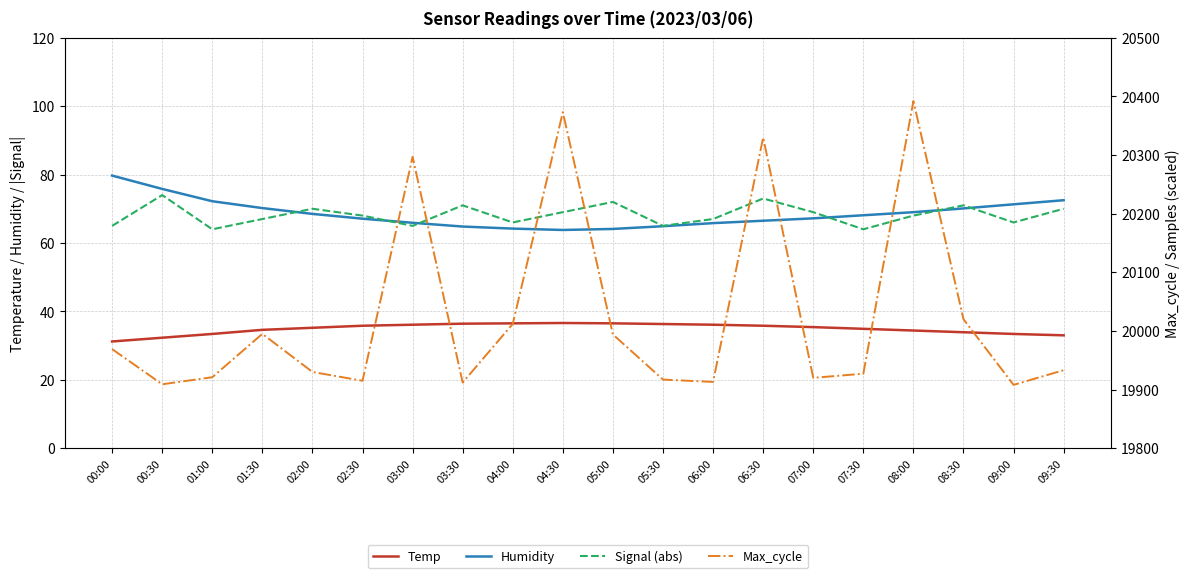

Between 00:00 and 09:30, which is larger?

09:30